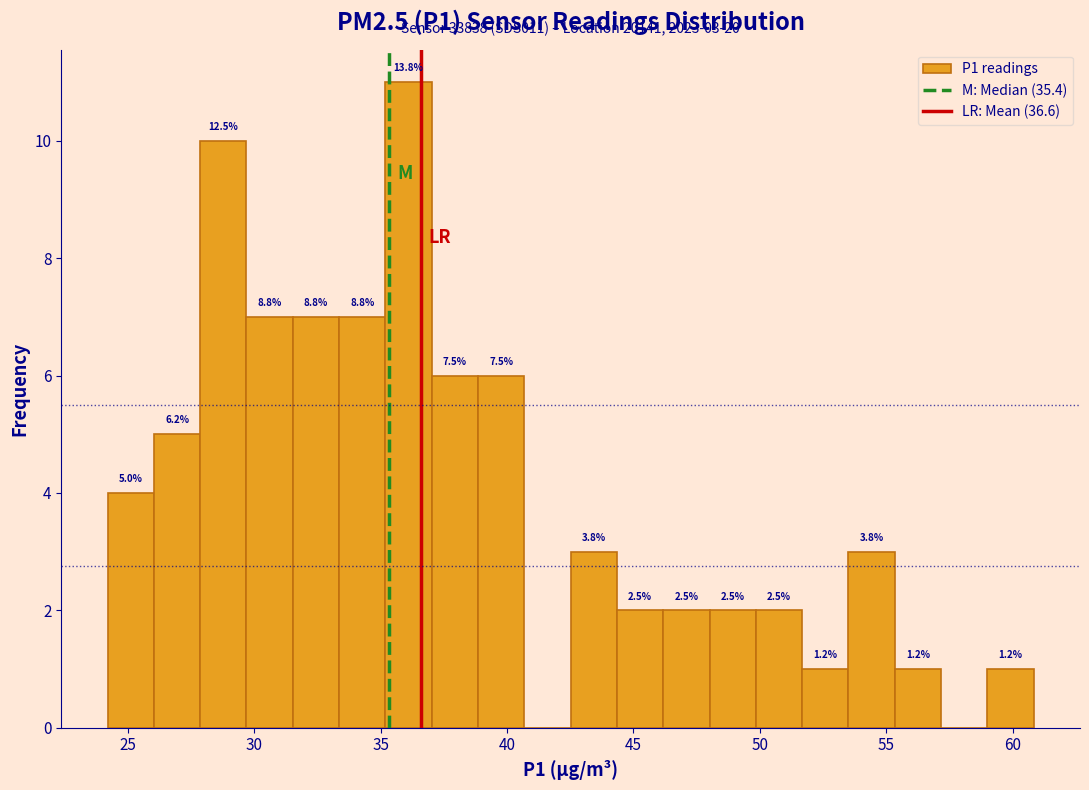

Around what value on the x-axis is the tallest bar? Give the approximate position of its centre, as read against the axis.

36.0